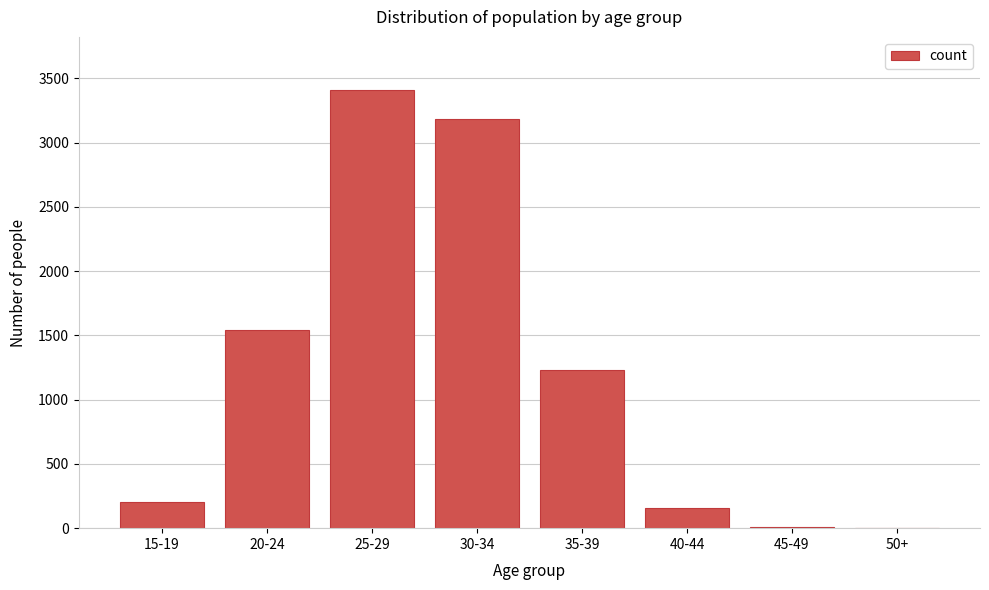

What is the sum of all values?

9738